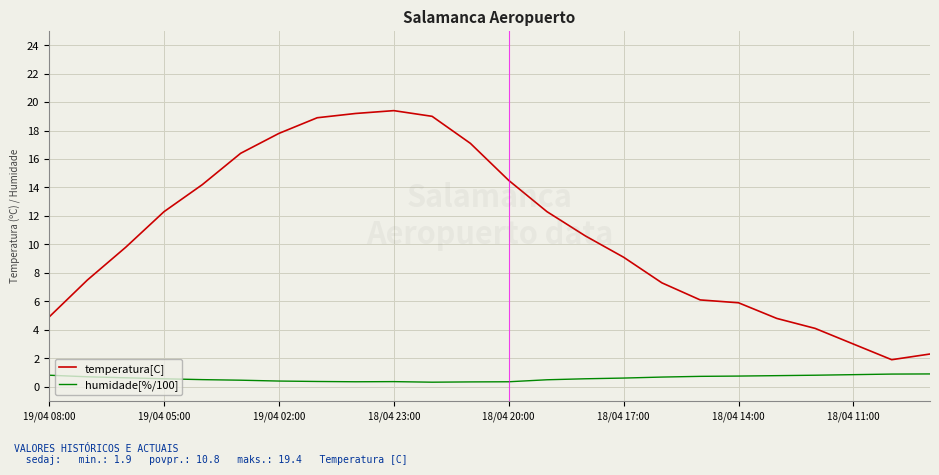

Which series has the widest spread of values?

temperatura[C]